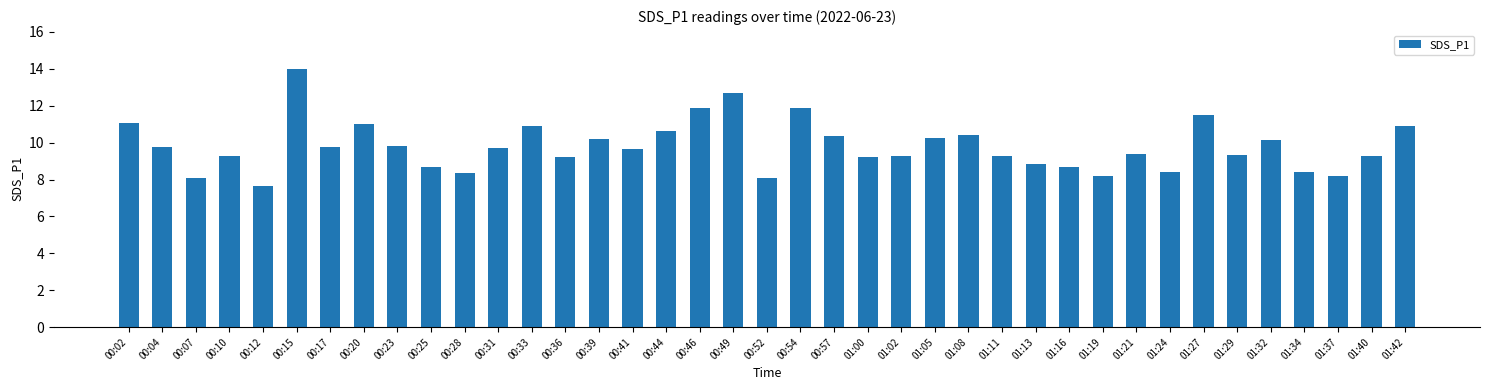

What value does the data have at 00:20?

11.0